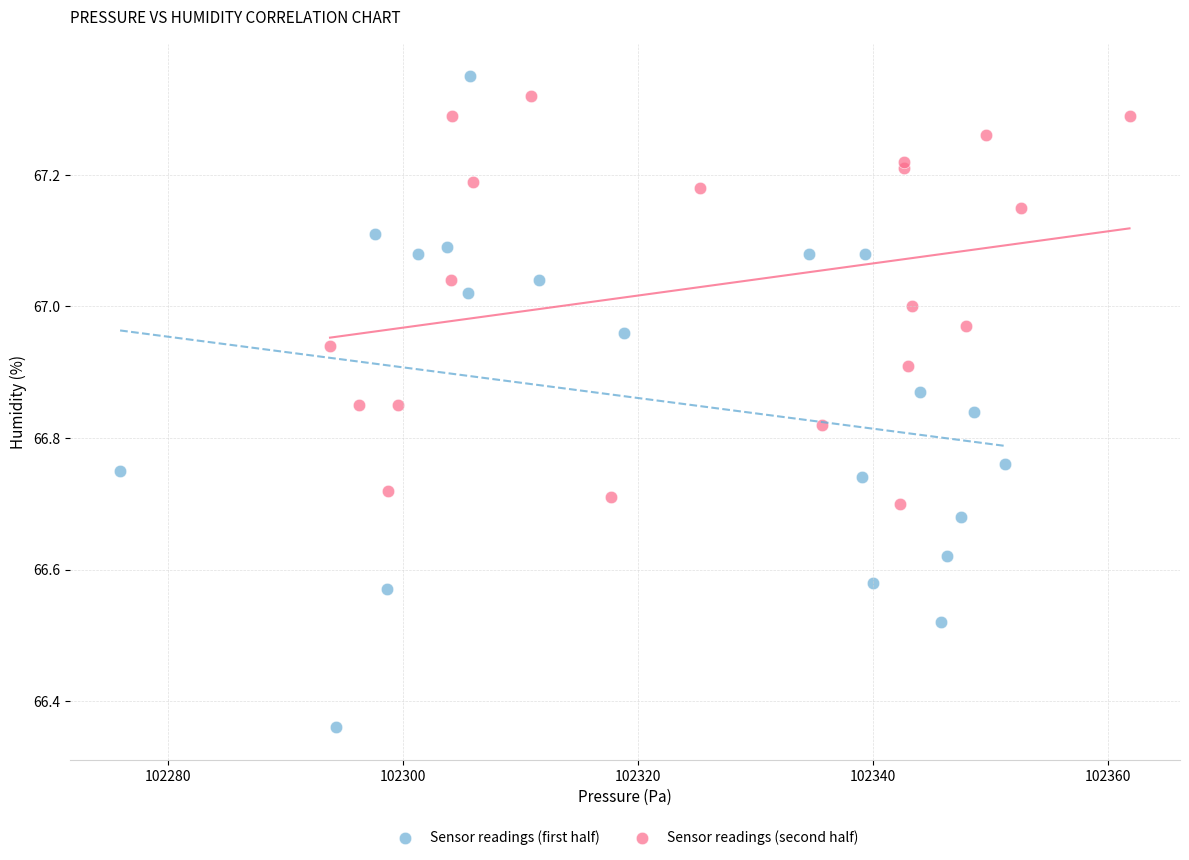

Which series has the widest spread of Y values?

Sensor readings (first half)